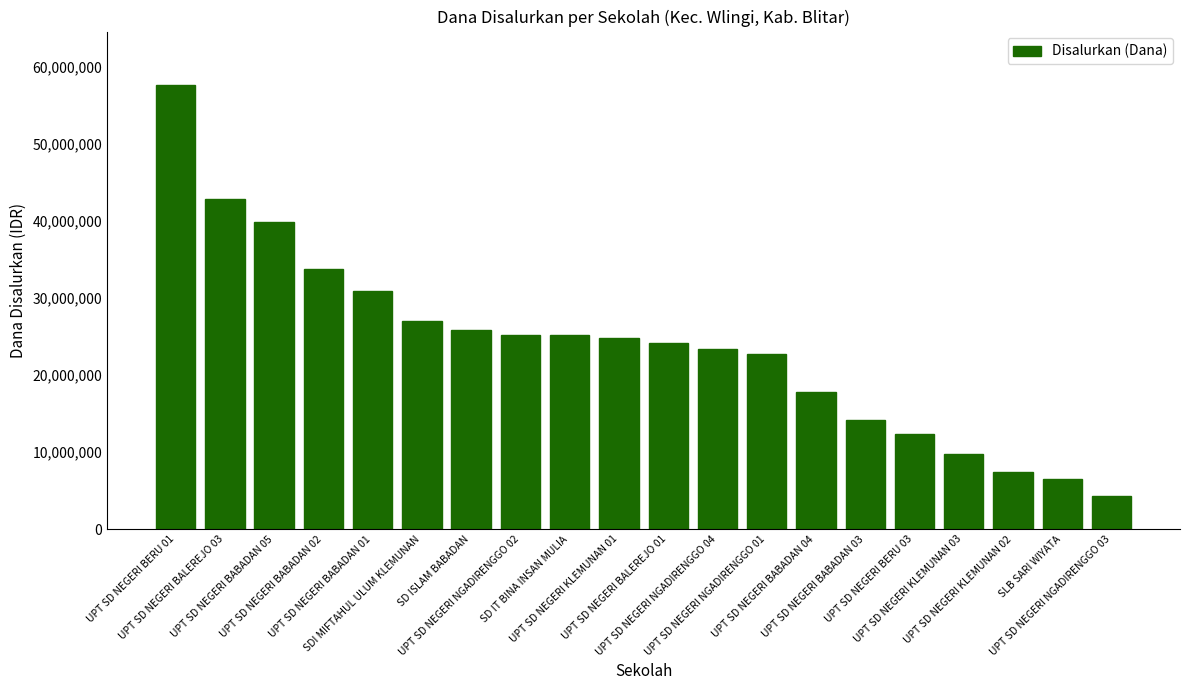

What is the value of the 14th bar from the left?

17775000